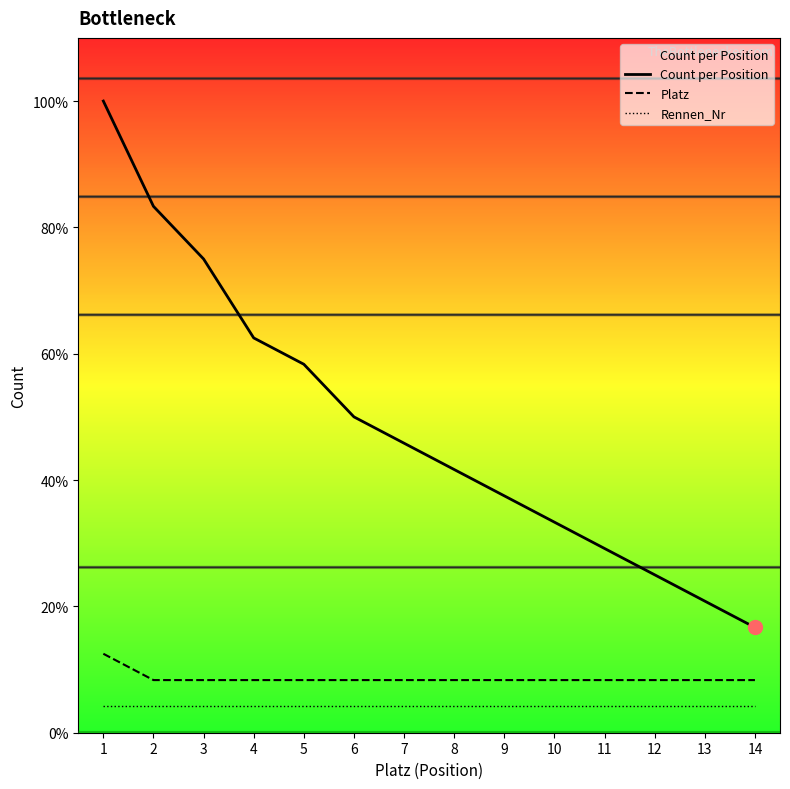

Which series reaches the minimum Y coordinate?

Rennen_Nr